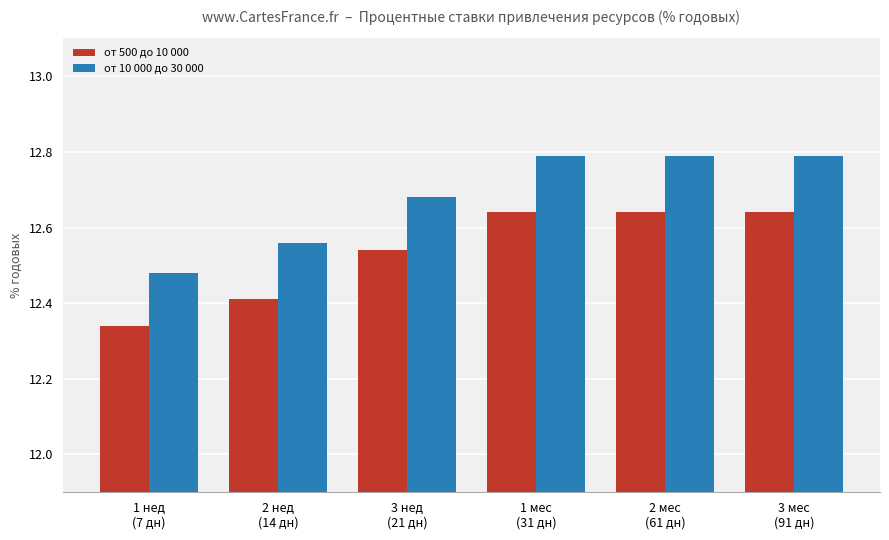

Which series changed the most between 1 нед
(7 дн) and 3 мес
(91 дн)?

от 10 000 до 30 000